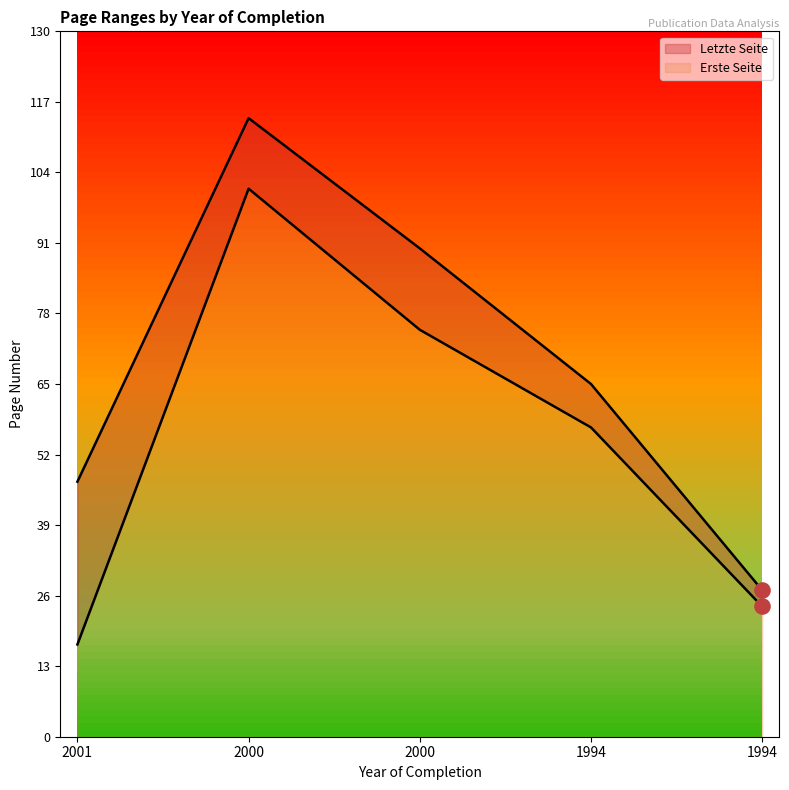

At how many categories does at least one series exceed 36?

4